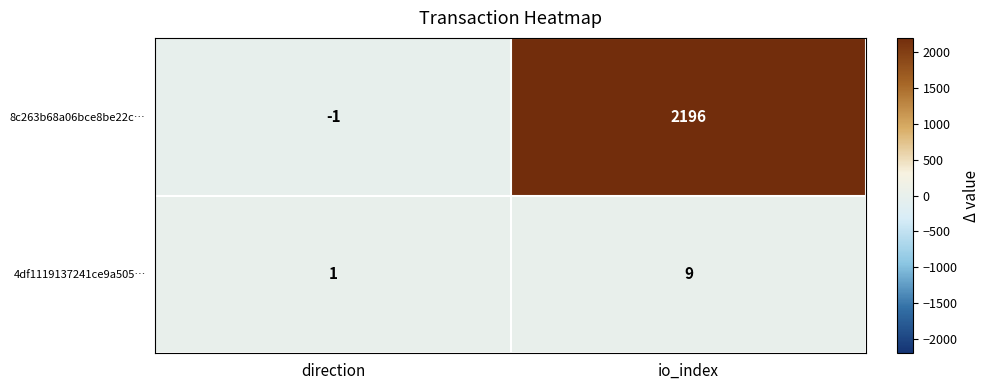

True or false: 8c263b68a06bce8be22c… has a value of 1456 at io_index.

False